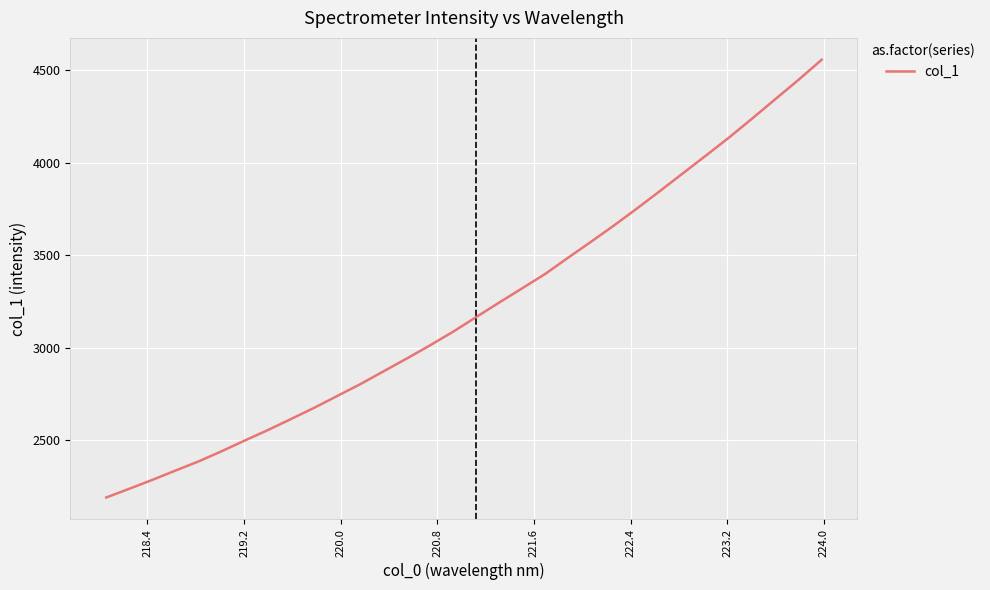

What is the minimum value shown in the chart?

2192.1